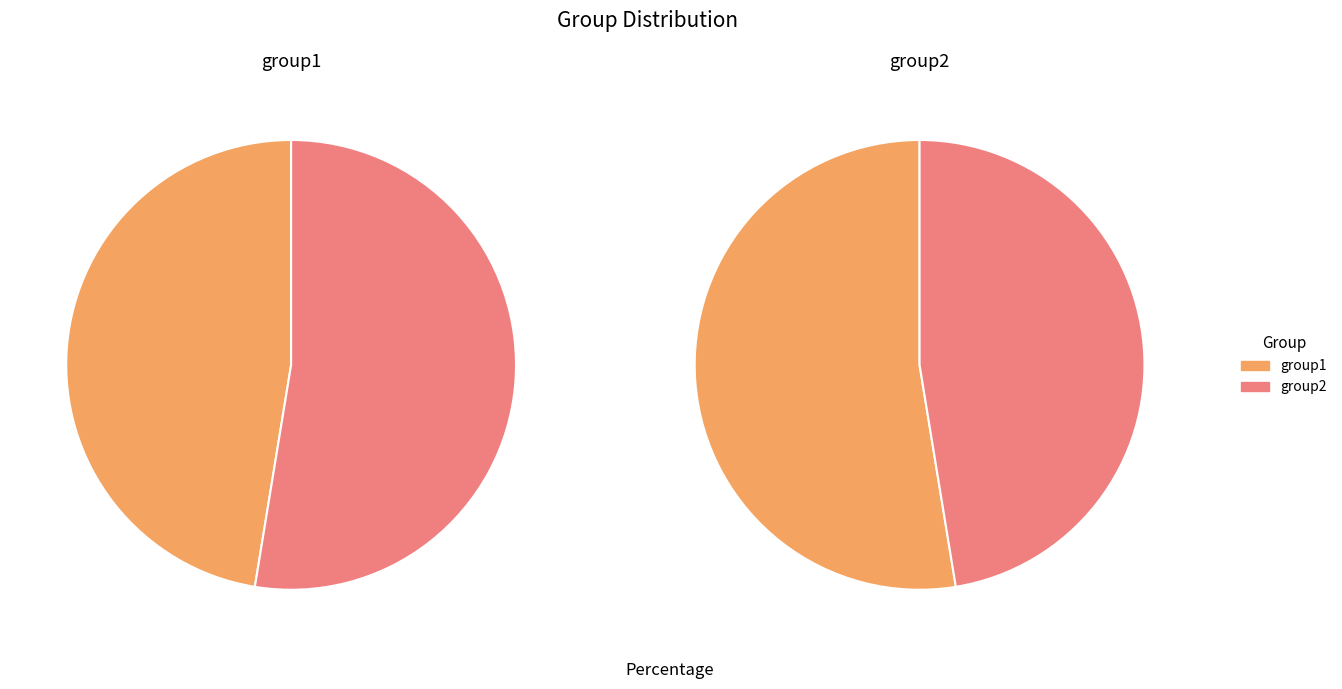

Which series has the largest range (max minus min)?

group2